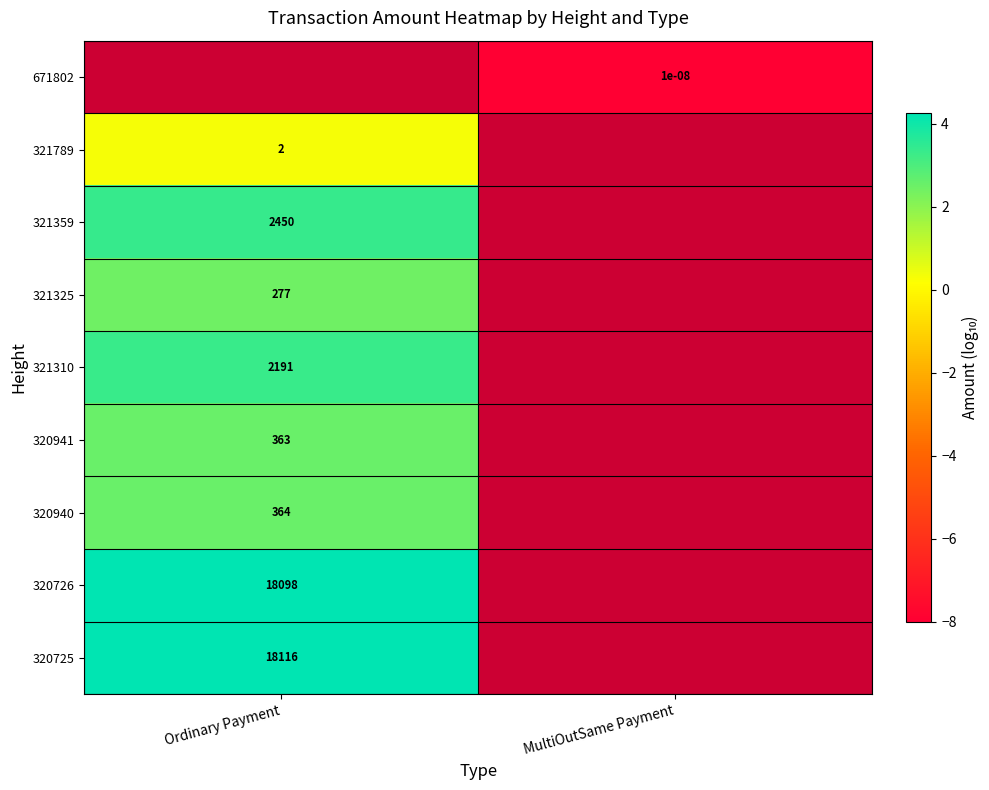

Between Ordinary Payment and MultiOutSame Payment, which is larger?

MultiOutSame Payment